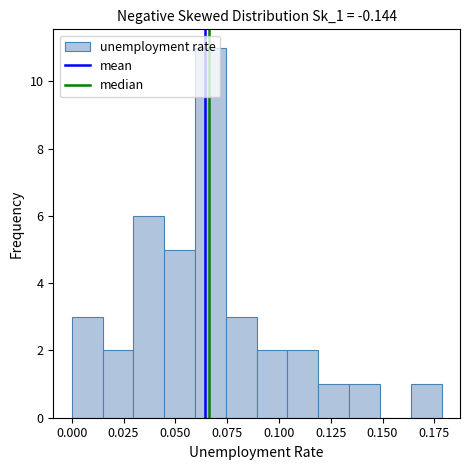

Read against the x-axis, roughly where is the centre of the tallest bar?

0.065